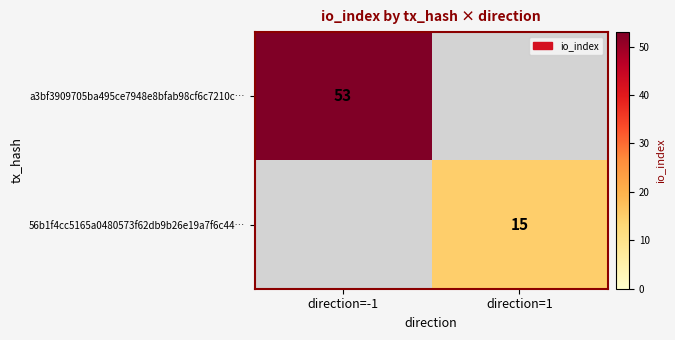

True or false: a3bf3909705ba495ce7948e8bfab98cf6c7210c… has a value of 33 at direction=-1.

False